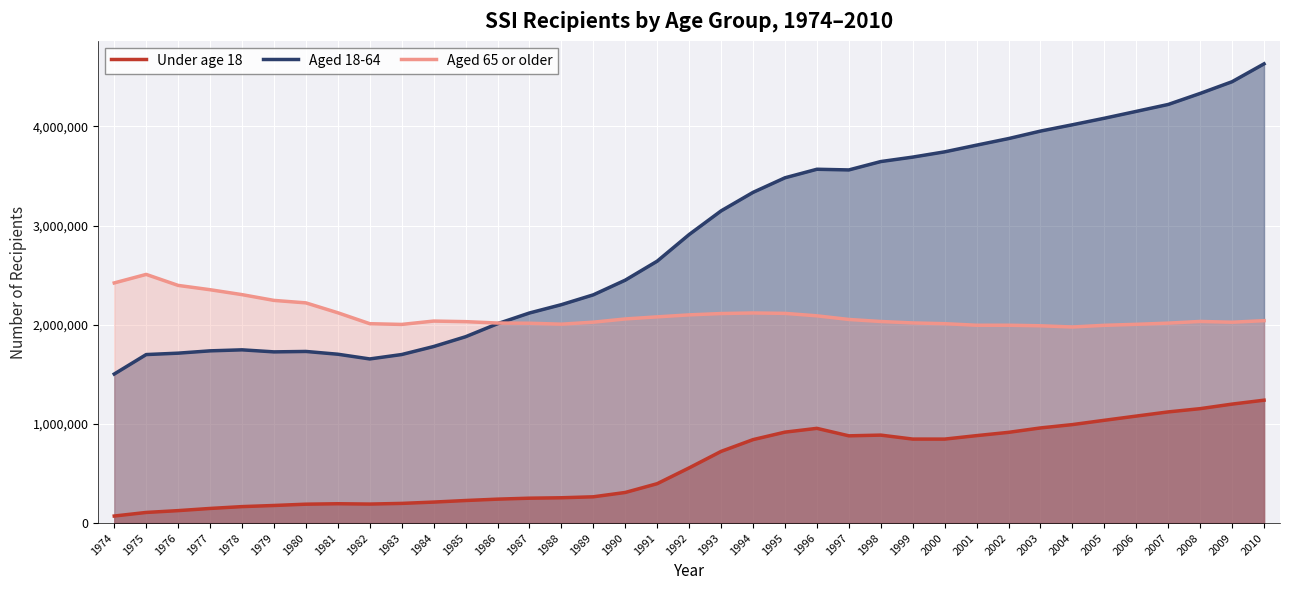

What is the minimum value for Aged 65 or older?

1977610